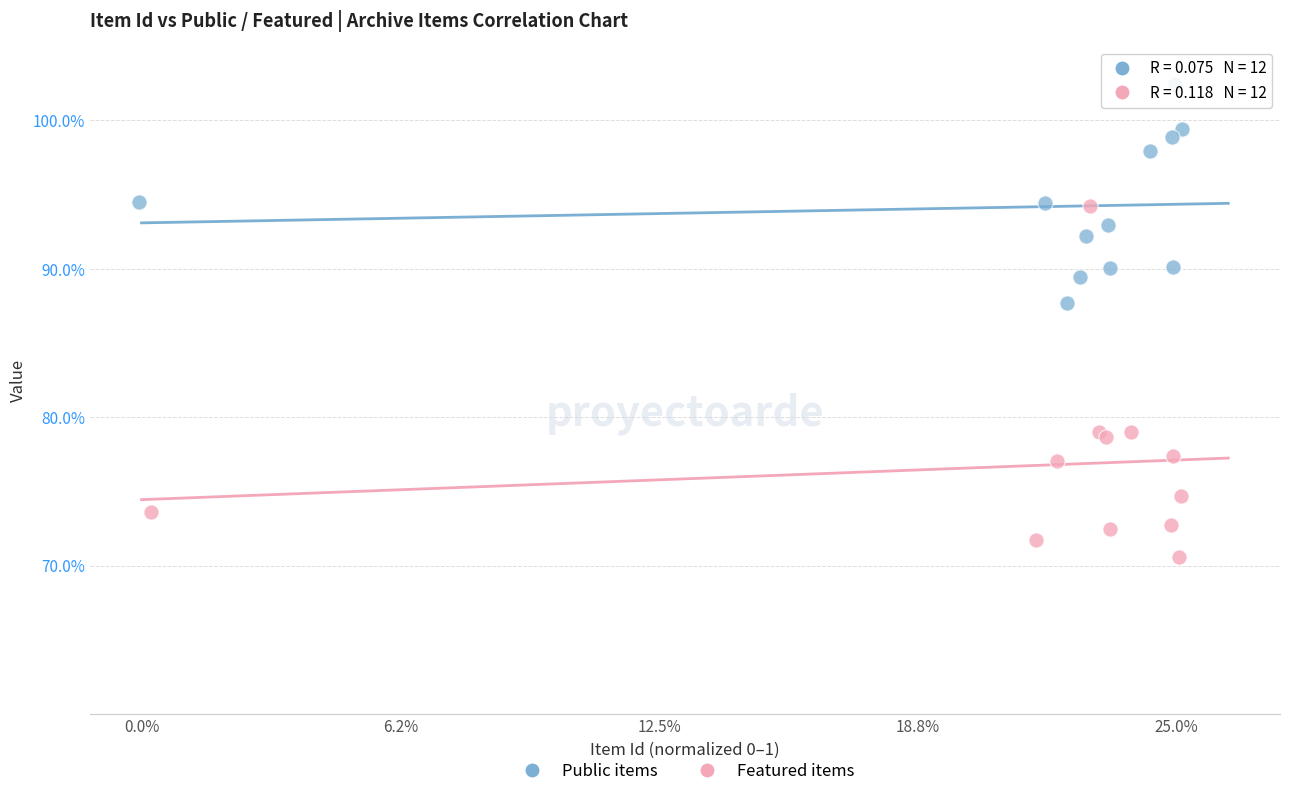

Which series reaches the minimum Y coordinate?

Featured items